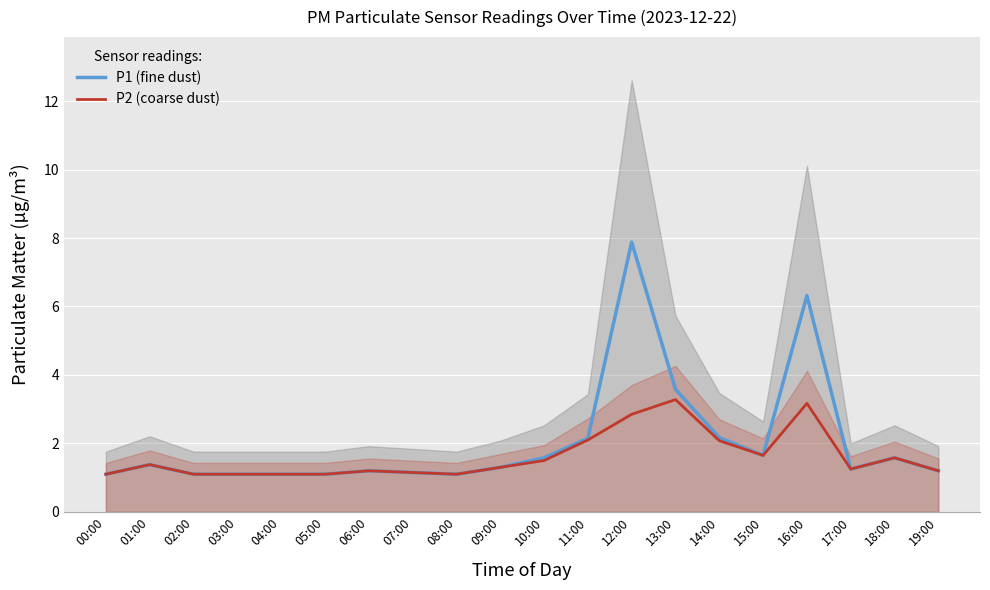

Between 18:00 and 13:00, which is larger?

13:00